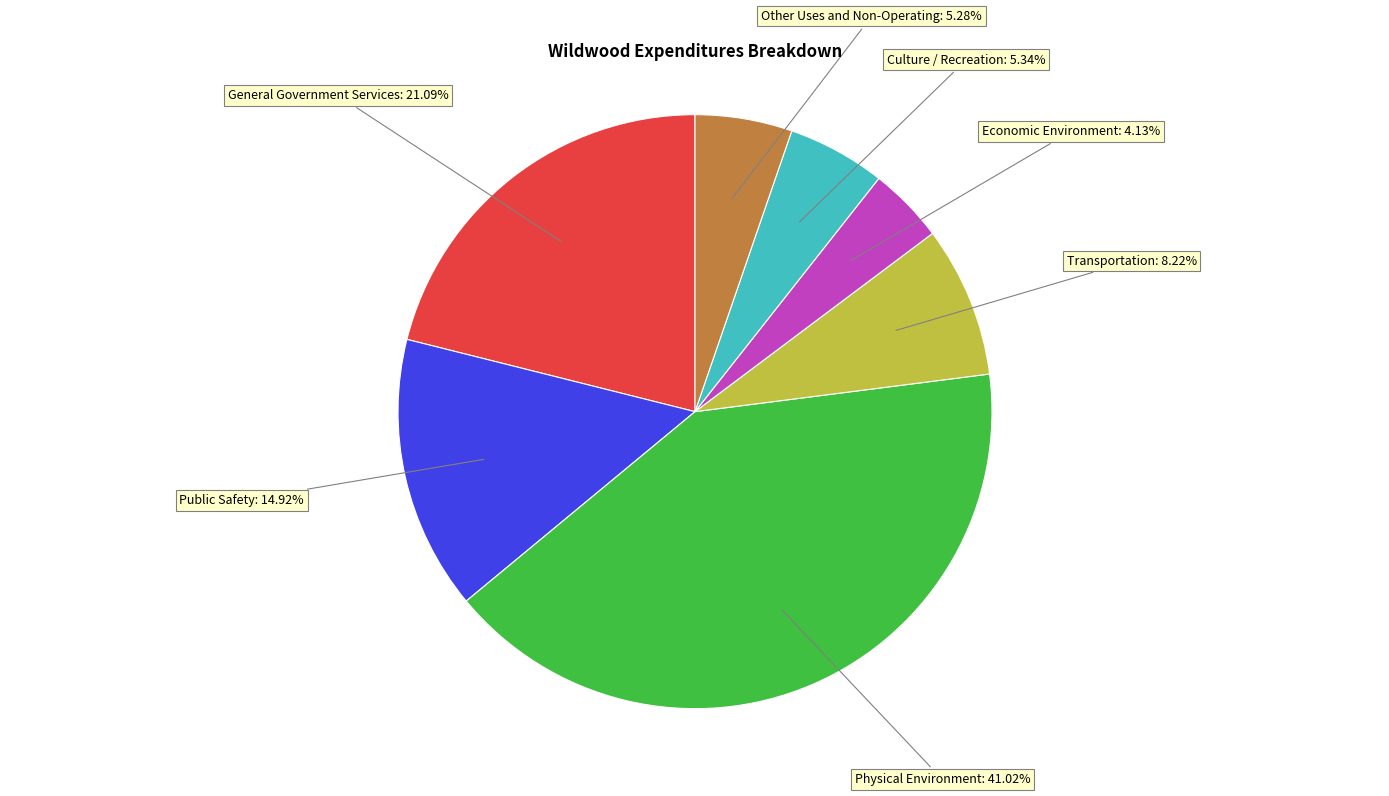

Does any single category account for the majority?

No